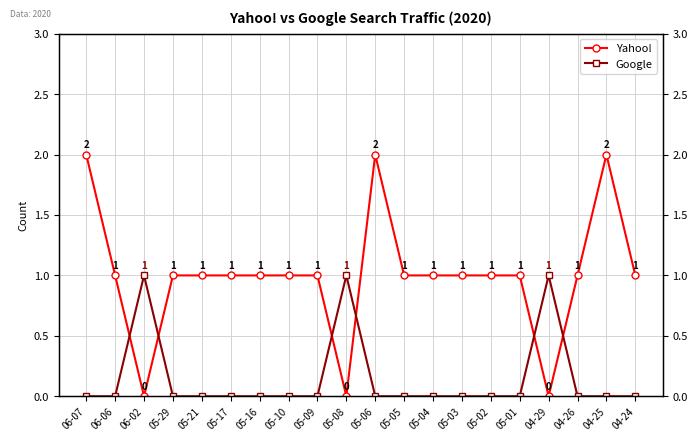

What are all the series names shown in the legend?

Yahoo!, Google